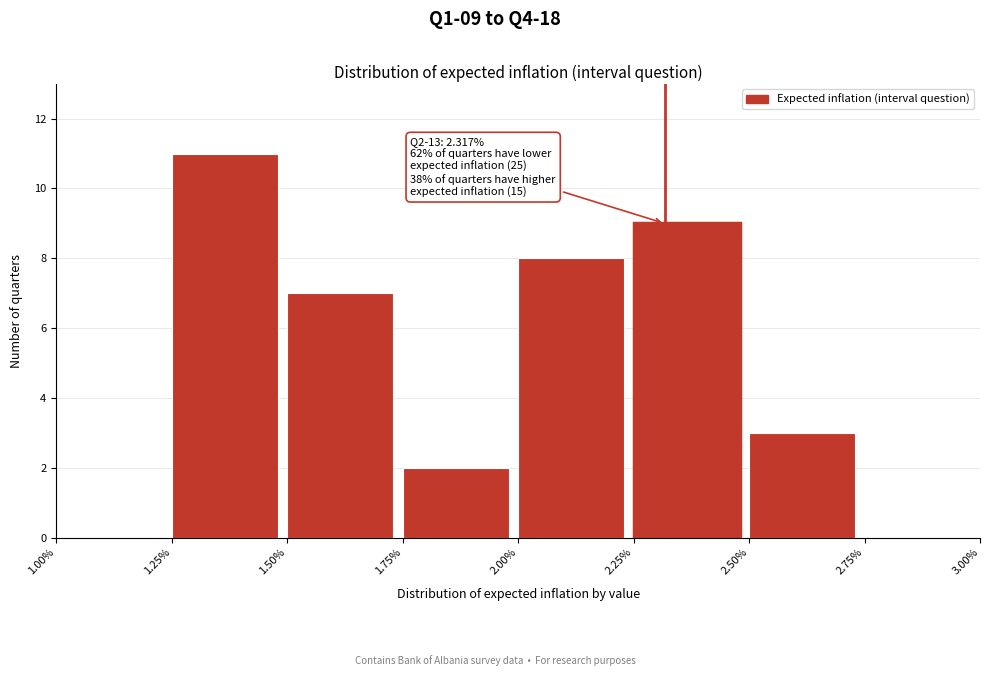

Which range on the x-axis has the tallest bar?

1.25% to 1.50%